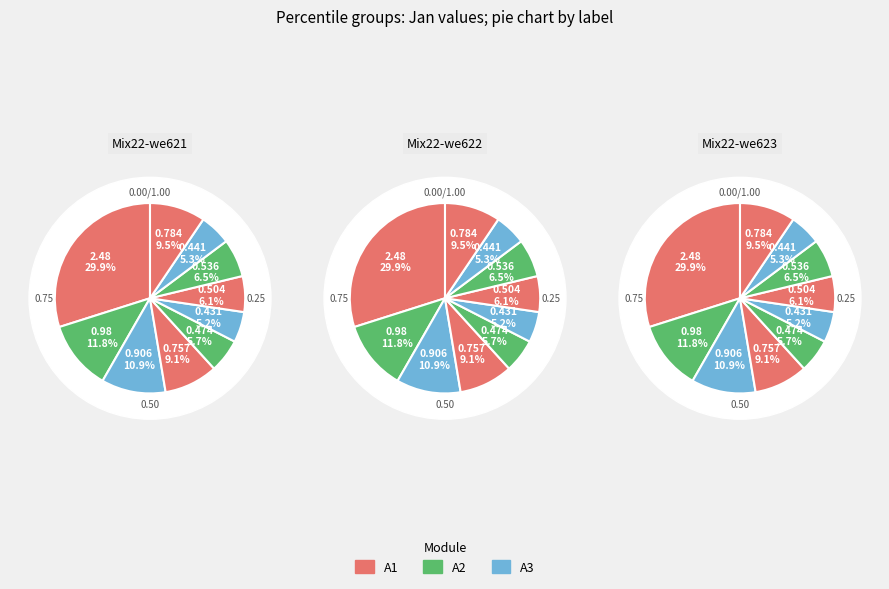

What percentage is the pct45 slice, to the nearest percent?

6%